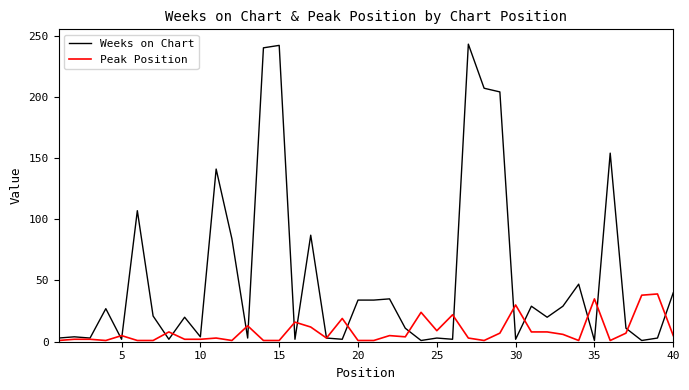

What is the minimum value for Peak Position?

1